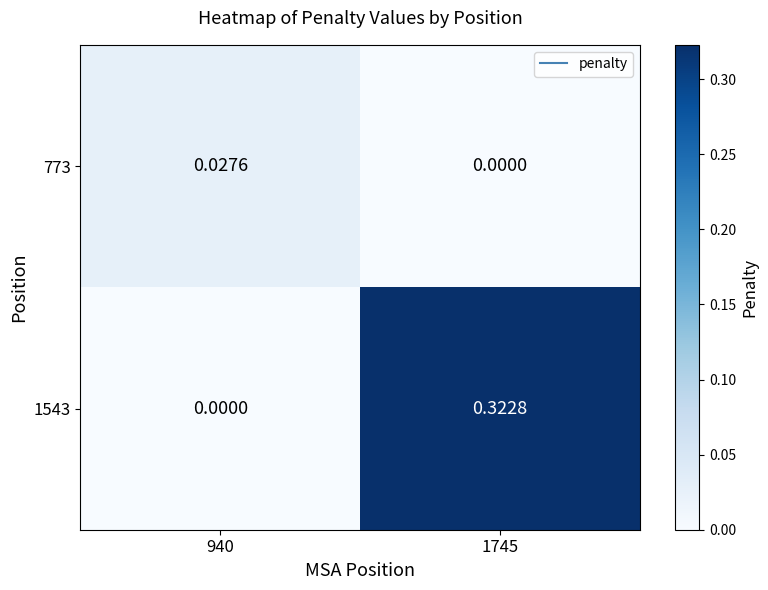

At which category is the sum across all series the highest?

1745